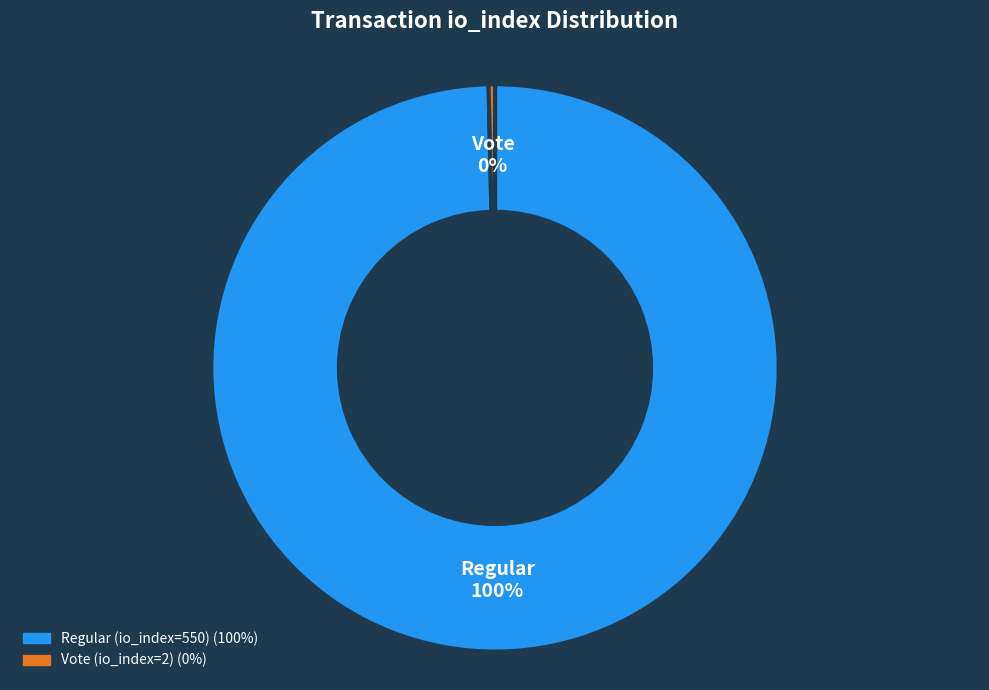

How many segments does this pie chart have?

2